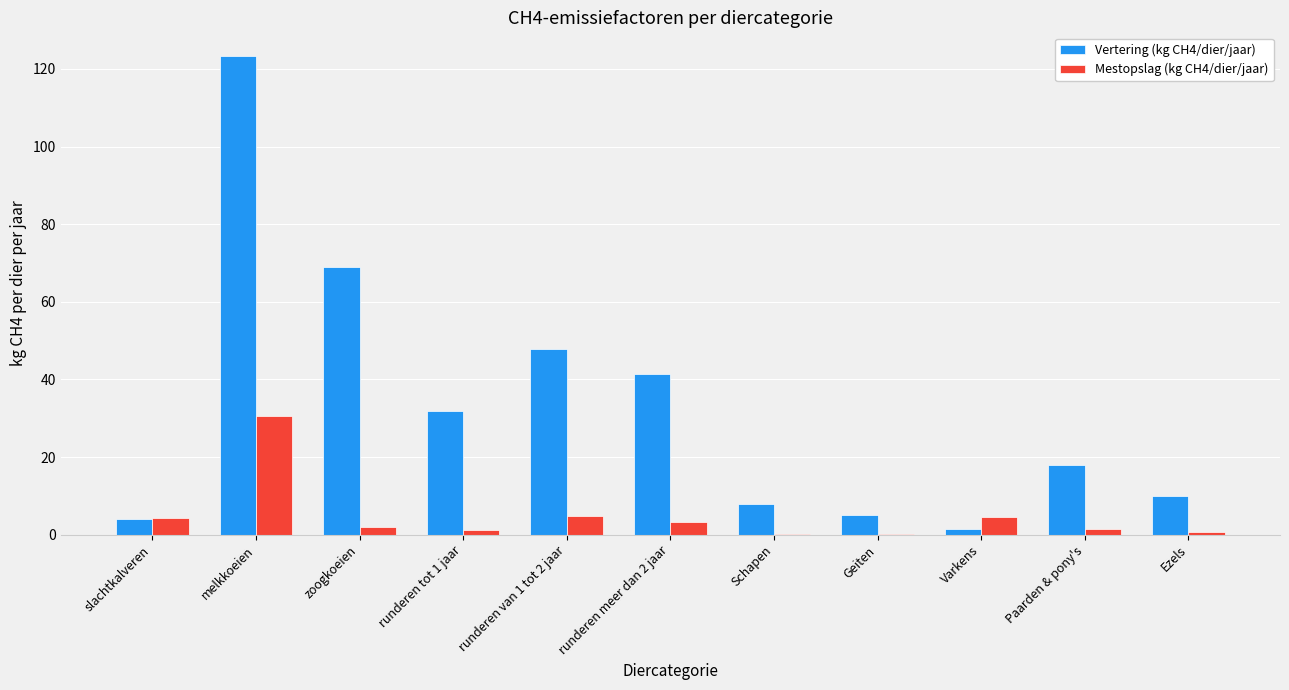

What is the sum of all Mestopslag (kg CH4/dier/jaar) values?

53.2